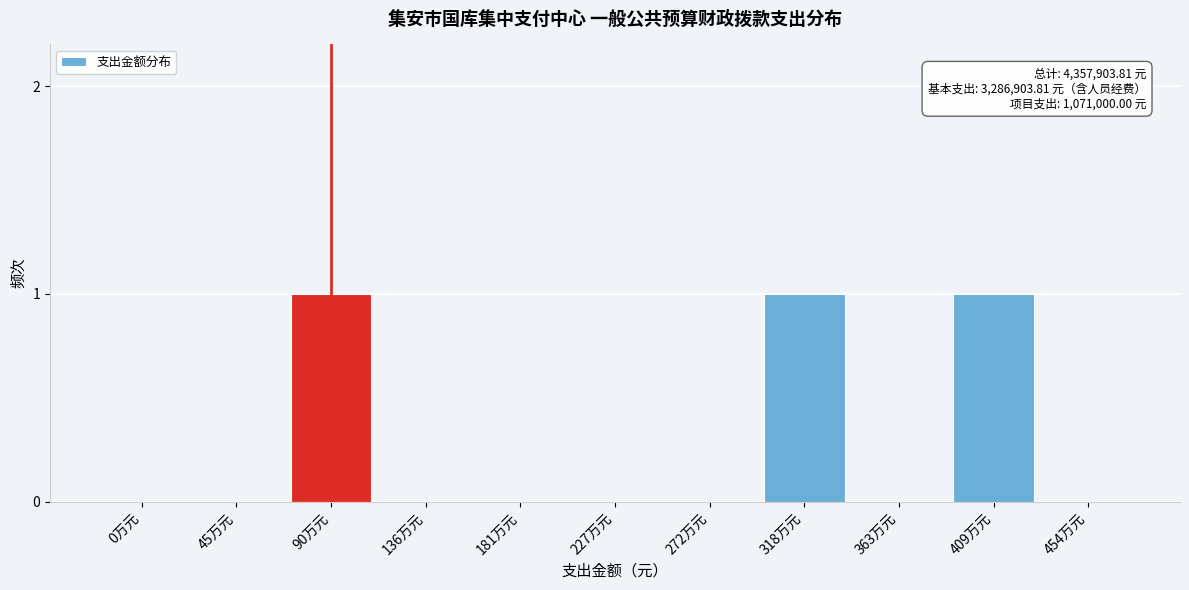

Reading left to right, transcribe all the data shown in this chart.

0万元=0	45万元=0	90万元=1	136万元=0	181万元=0	227万元=0	272万元=0	318万元=1	363万元=0	409万元=1	454万元=0